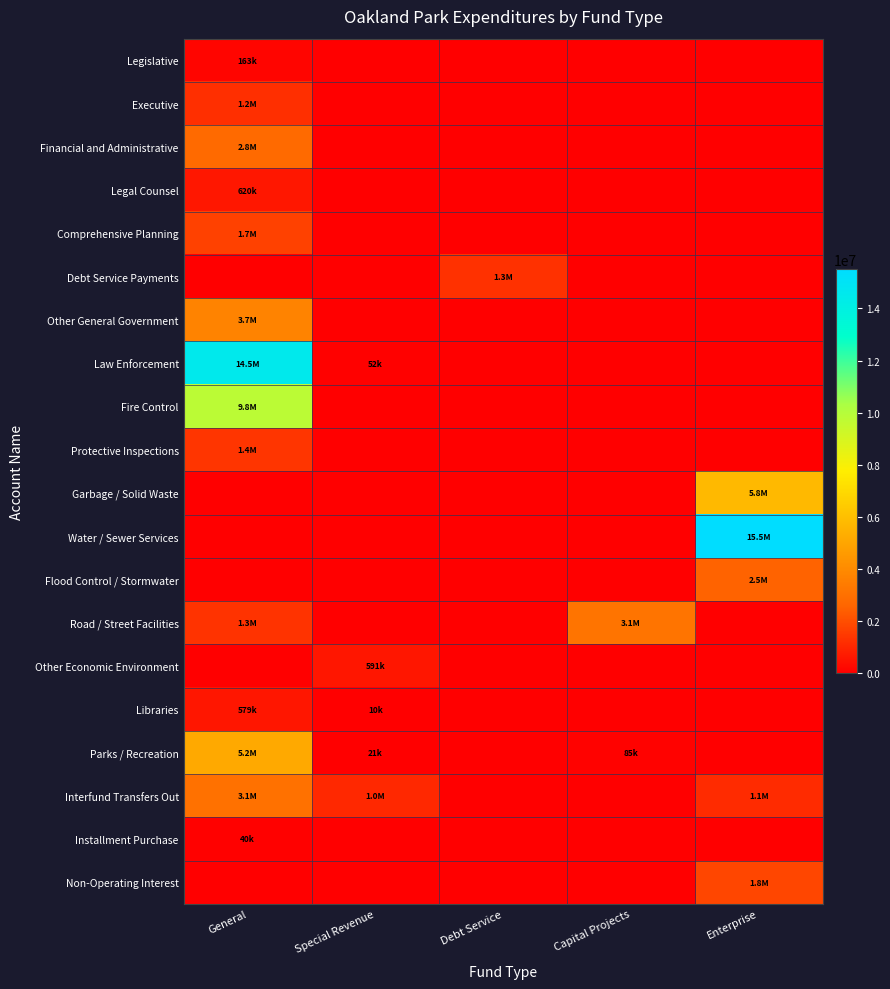

At how many categories does at least one series exceed 3804923?

2